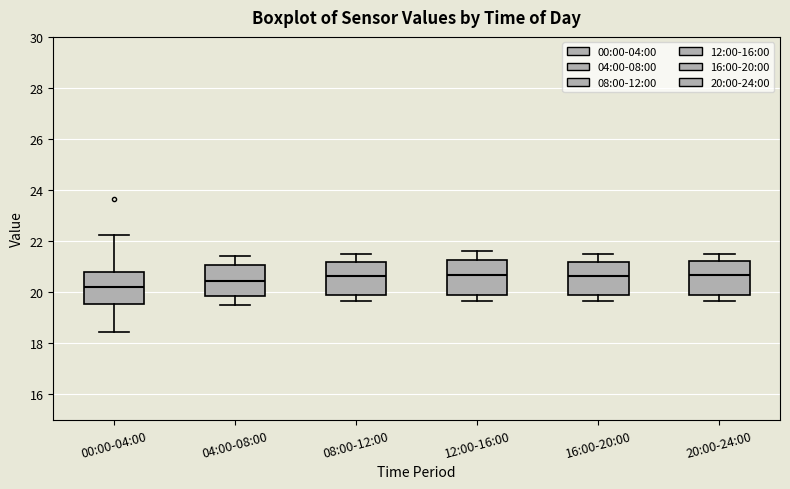

Which box's median line is the lowest?

00:00-04:00